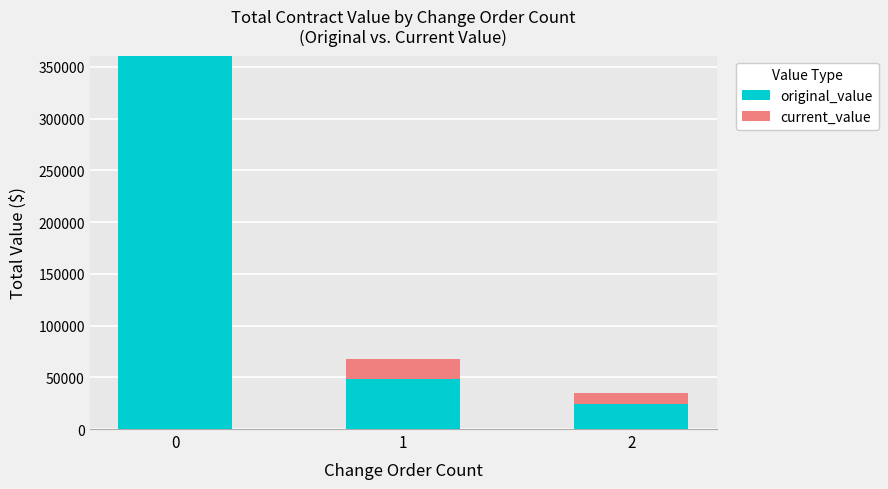

Reading left to right, what are the values for original_value?

0=360806.8	1=48544.3	2=24620.0